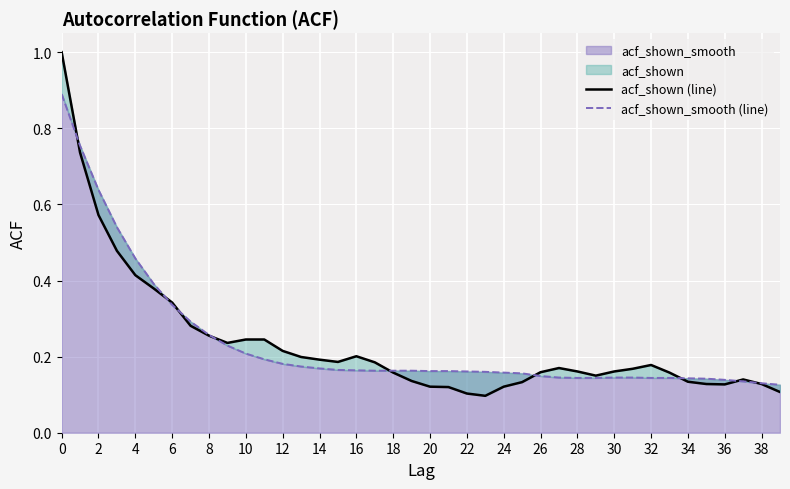

What is the sum of the acf_shown_smooth (line) values at 21 and 26?

0.3